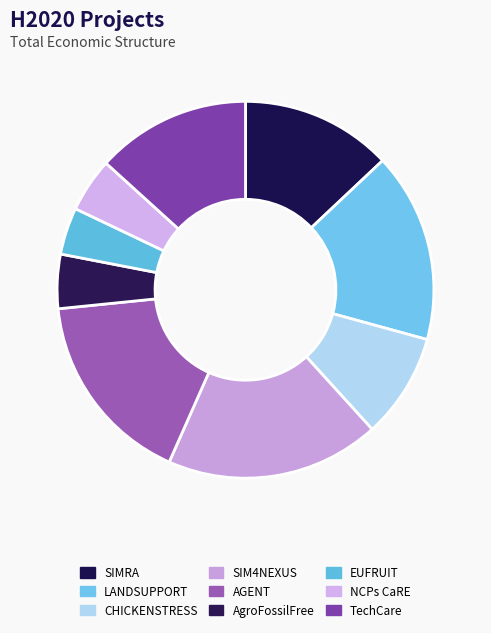

Is there any slice that represents more than half of the pie?

No